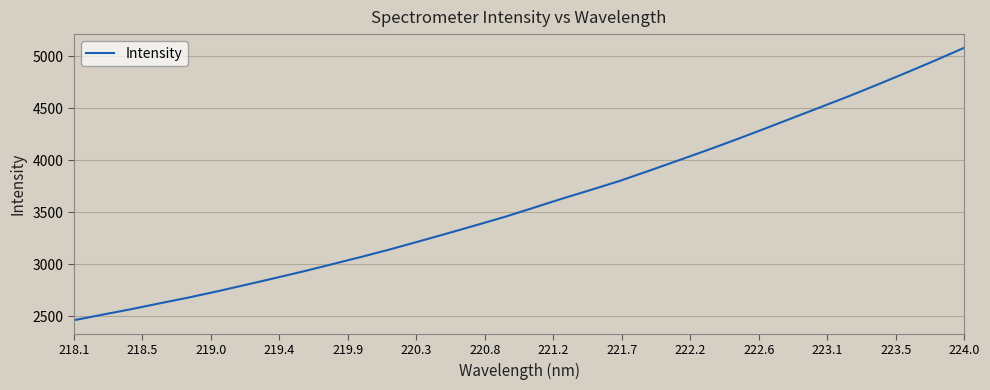

True or false: there are more than 2 points higher than both neighbors.

False